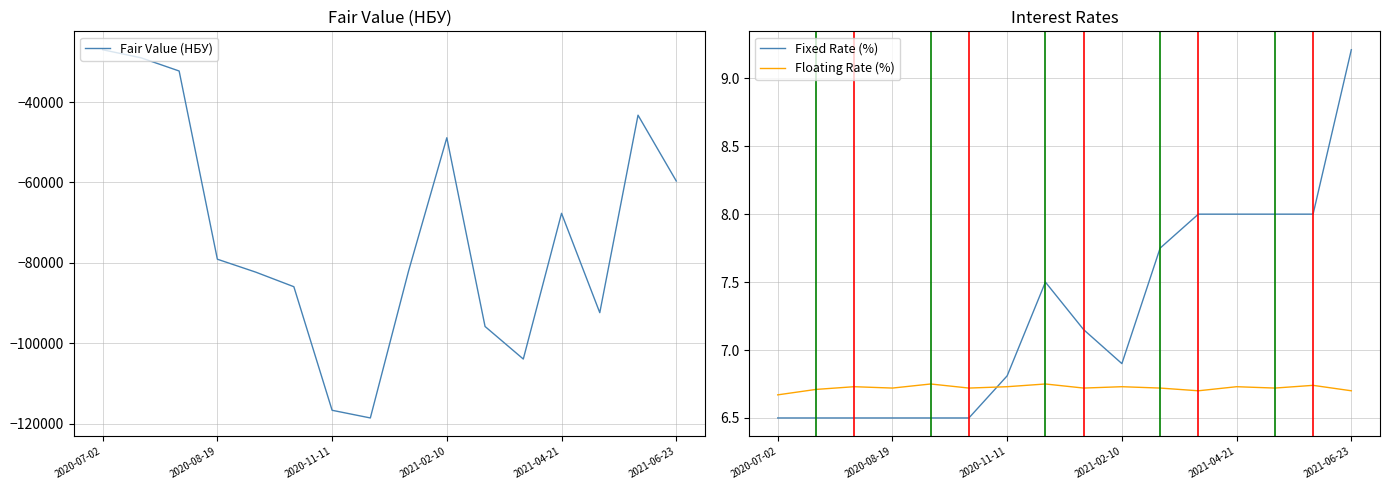

Count the number of categories in the chart.

16